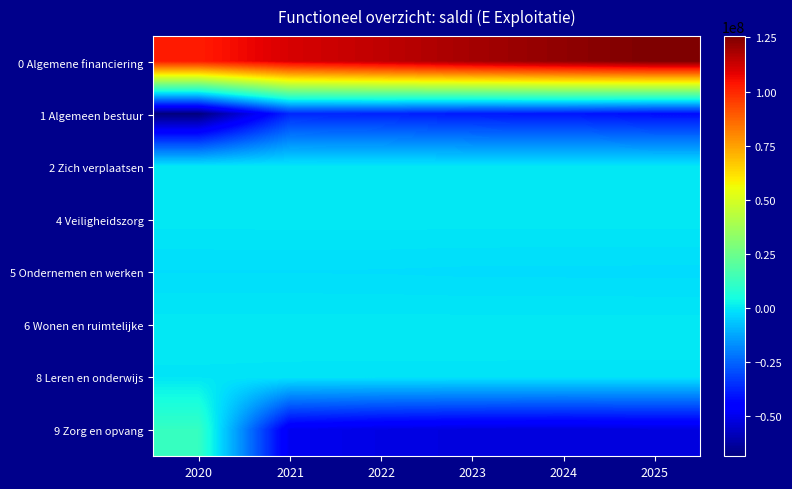

What is the spread (max minus min) of values at 2021?

159851980.5